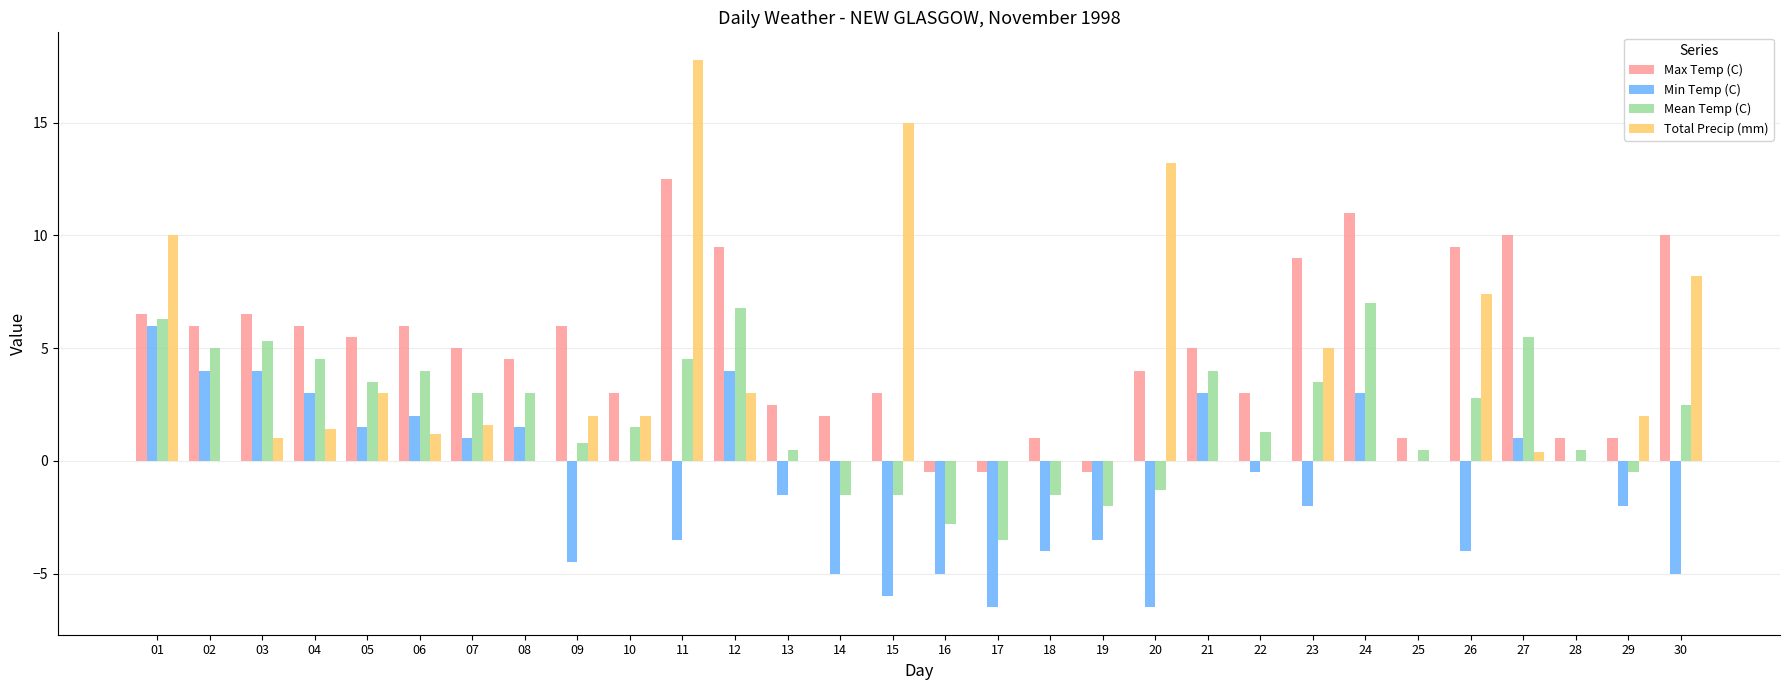

How many distinct data groups are displayed?

4